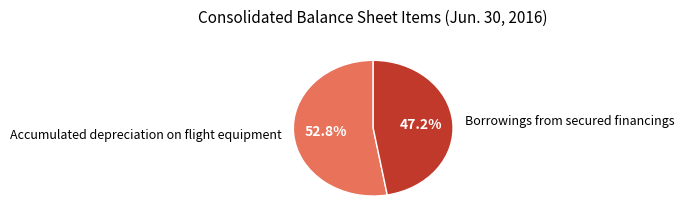

Approximately how many times larger is the value at Borrowings from secured financings compared to Accumulated depreciation on flight equipment?

0.9